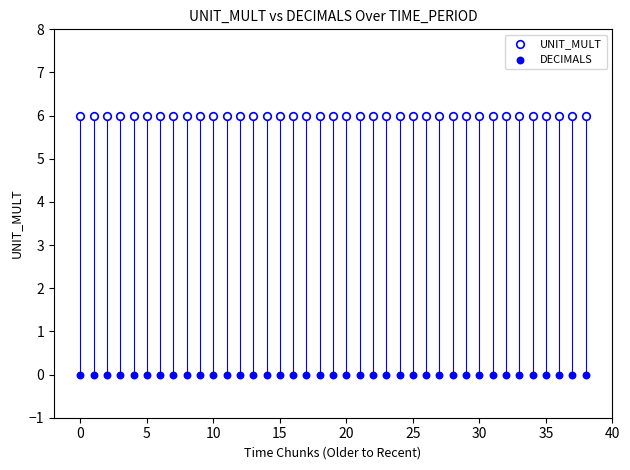

Which series reaches the maximum Y coordinate?

UNIT_MULT